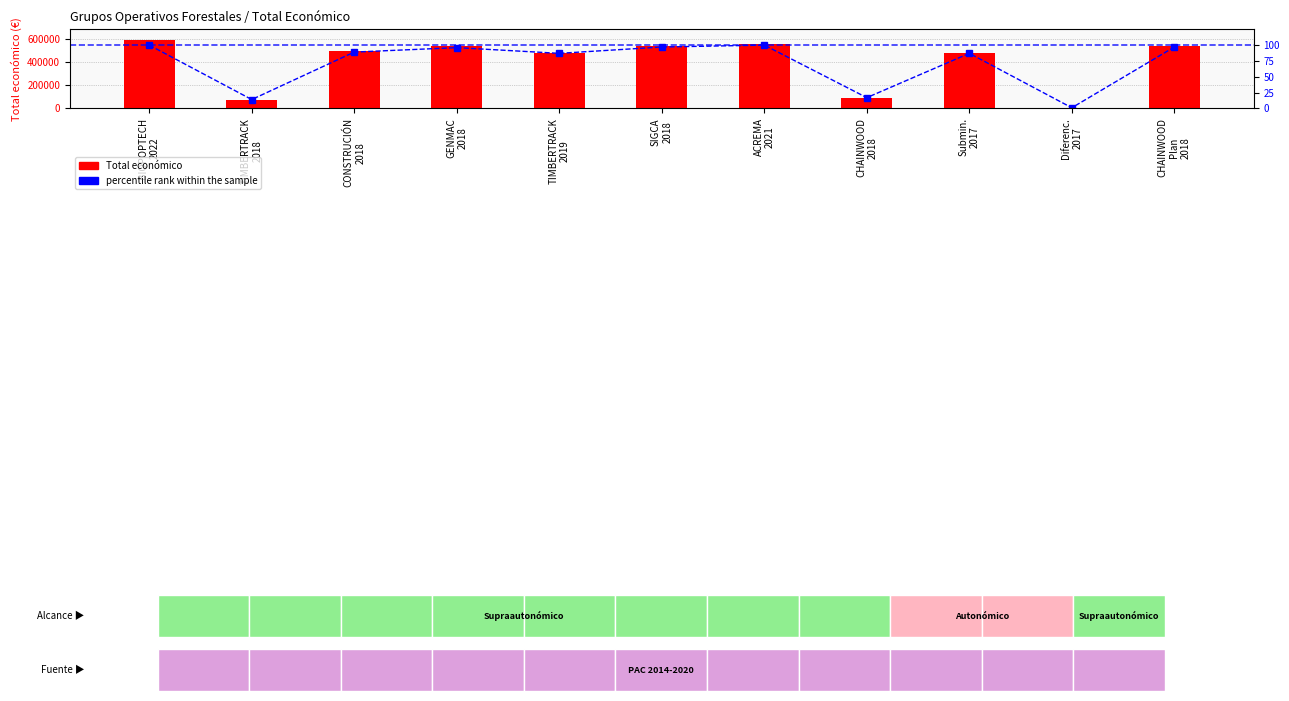

Reading left to right, what are all the values shown in this chart?

Total económico: BIOPOPTECH
2022=596871	TIMBERTRACK
2018=75575	CONSTRUCIÓN
2018=495066	GENMAC
2018=537357	TIMBERTRACK
2019=483034	SIGCA
2018=538000	ACREMA
2021=558710	CHAINWOOD
2018=93530	Submin.
2017=481486	Diferenc.
2017=5000	CHAINWOOD
Plan
2018=539000
percentile rank within the sample: BIOPOPTECH
2022=100	TIMBERTRACK
2018=14	CONSTRUCIÓN
2018=89	GENMAC
2018=96	TIMBERTRACK
2019=87	SIGCA
2018=97	ACREMA
2021=100	CHAINWOOD
2018=17	Submin.
2017=87	Diferenc.
2017=1	CHAINWOOD
Plan
2018=97